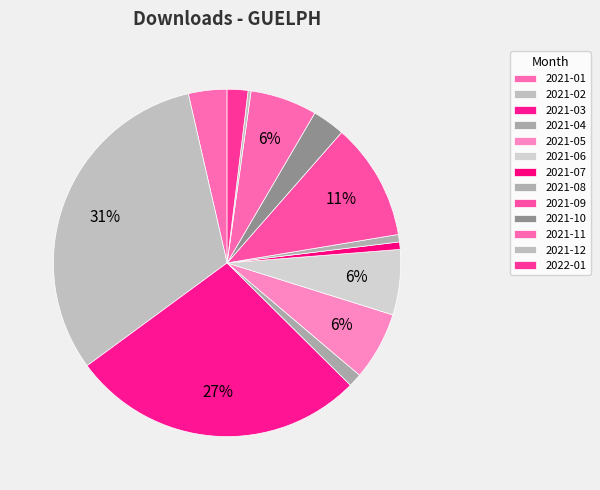

To the nearest percent, what portion does 2021-01 represent?

4%